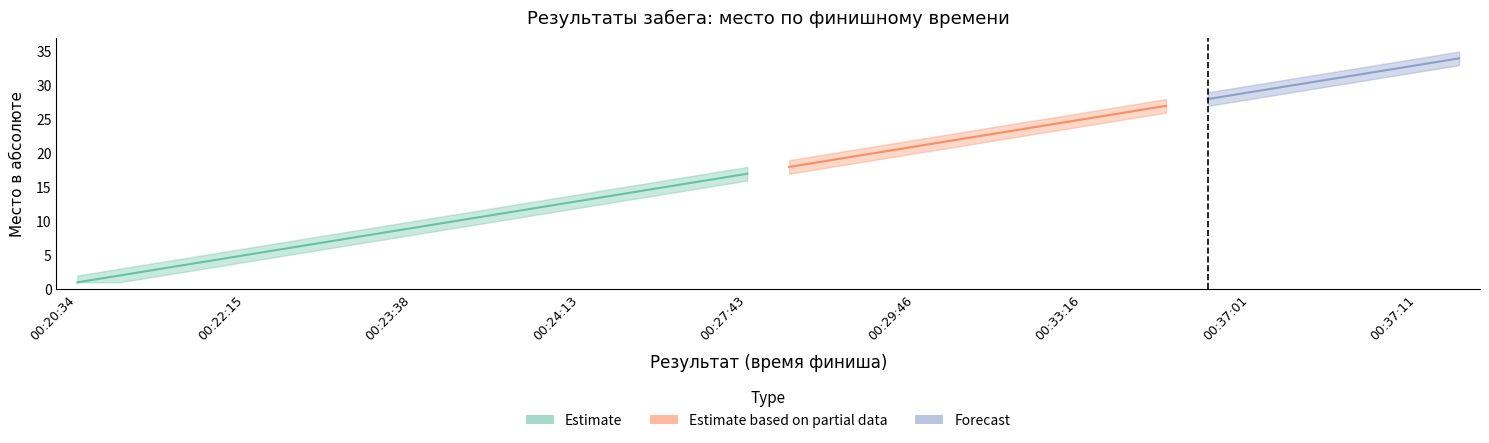

True or false: Нижняя граница has more than 1 points higher than both neighbors.

False